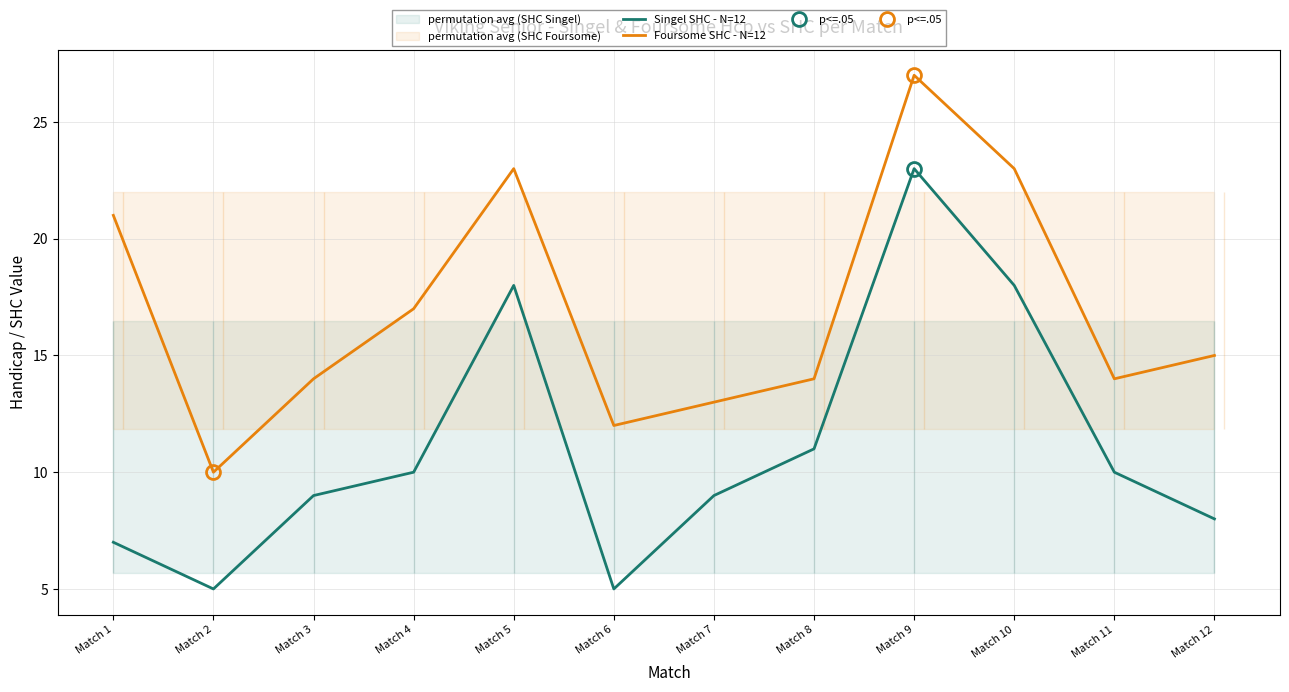

True or false: Foursome SHC - N=12 and Singel SHC - N=12 intersect in this chart.

False